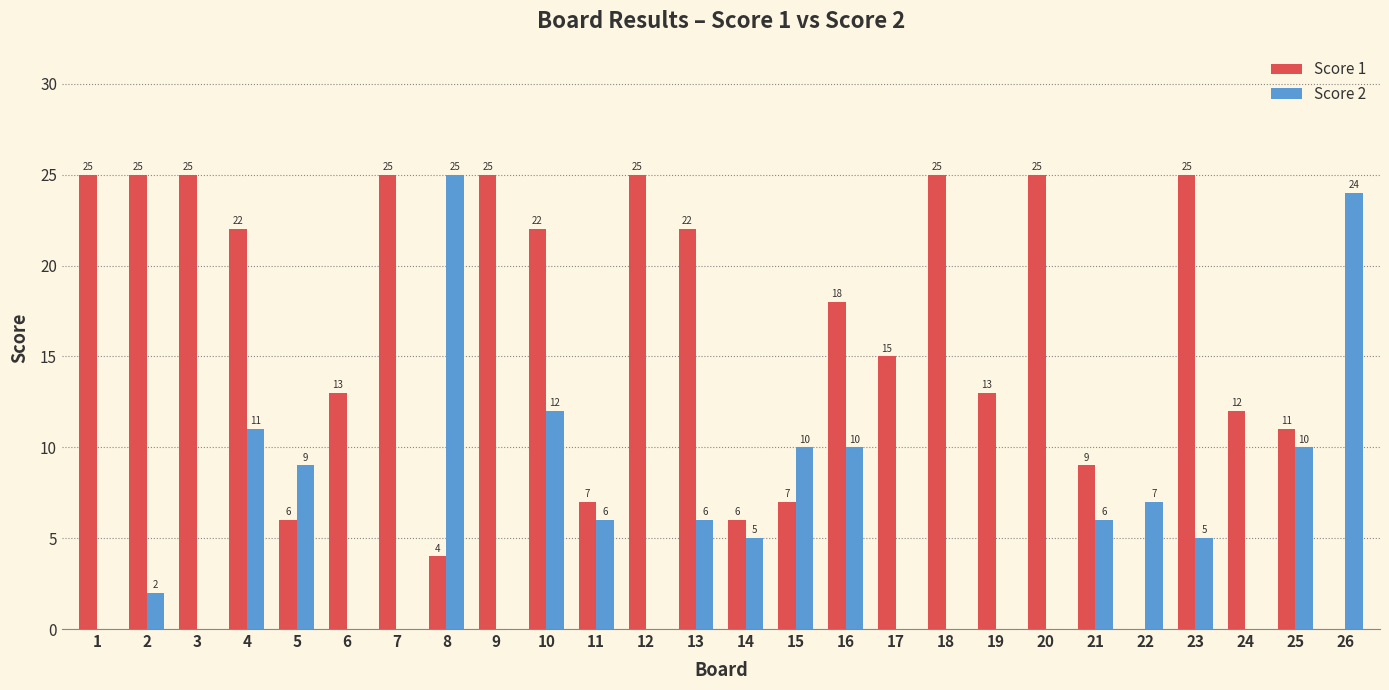

At which label is Score 2 closest to 12?

10